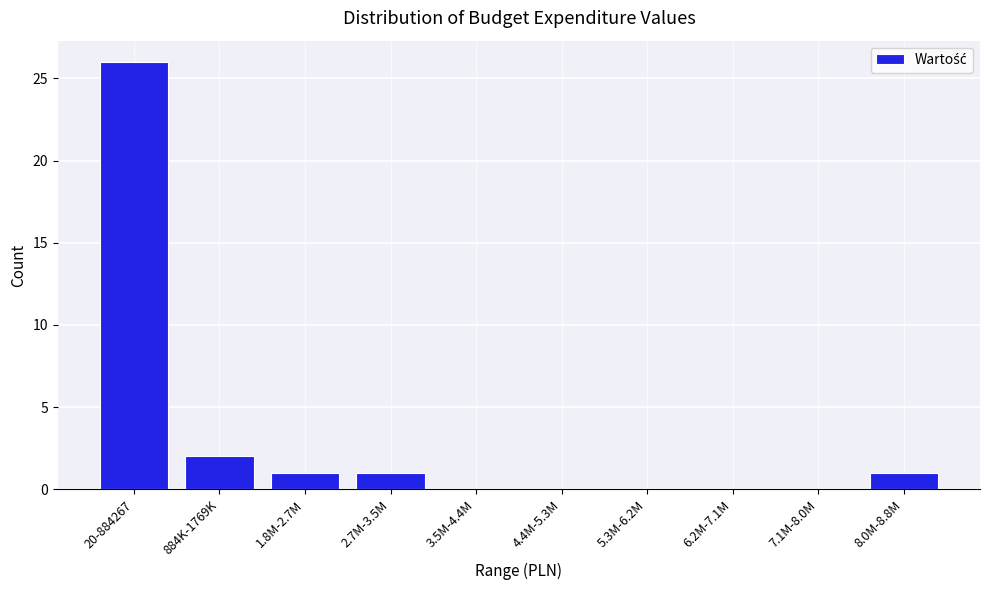

Reading left to right, extract all data points from this chart.

20-884267=26	884K-1769K=2	1.8M-2.7M=1	2.7M-3.5M=1	3.5M-4.4M=0	4.4M-5.3M=0	5.3M-6.2M=0	6.2M-7.1M=0	7.1M-8.0M=0	8.0M-8.8M=1